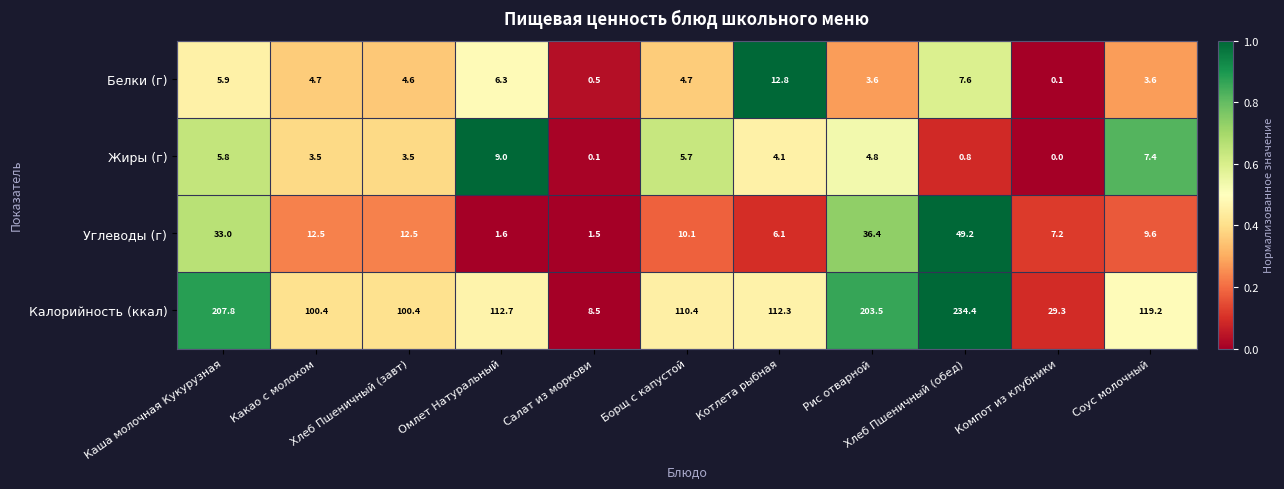

List the series in order of their peak value, highest first.

Калорийность (ккал), Углеводы (г), Белки (г), Жиры (г)